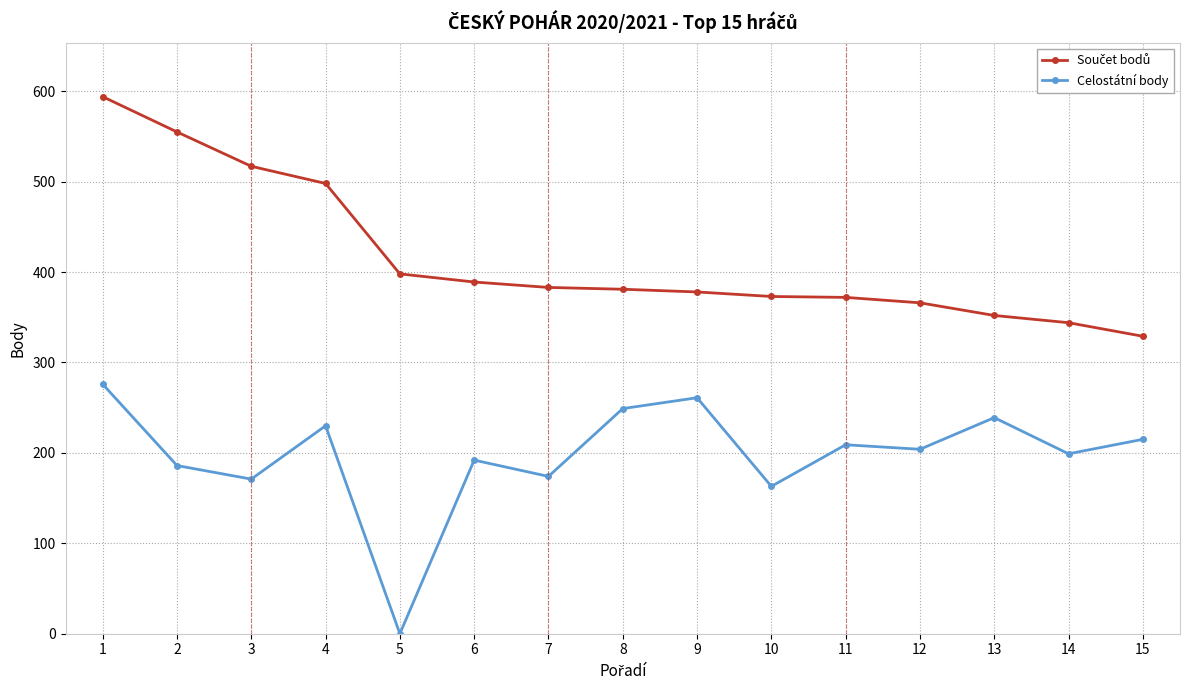

The value of Celostátní body at 12 is 52. True or false?

False